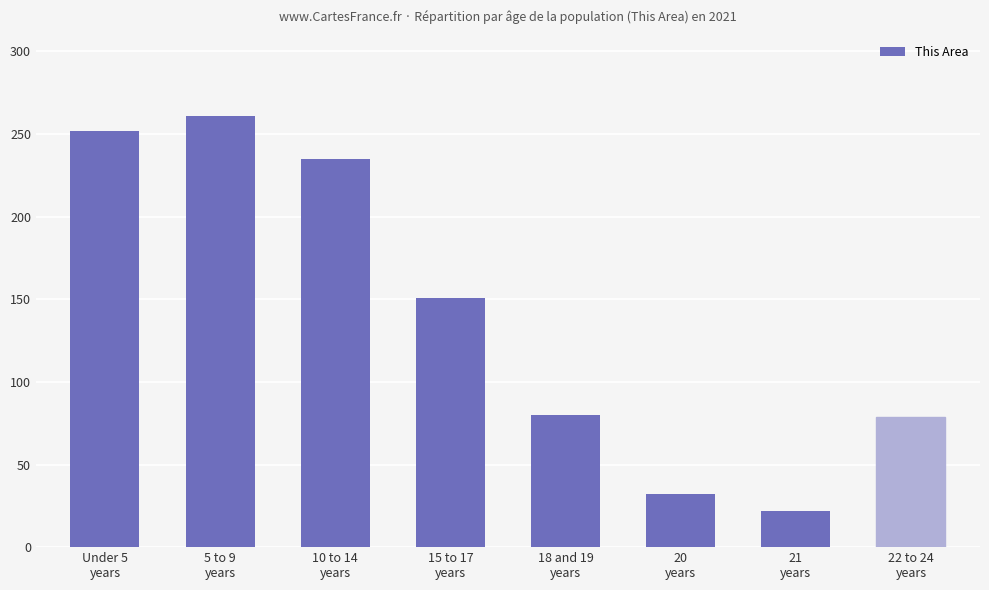

What is the maximum value shown in the chart?

261